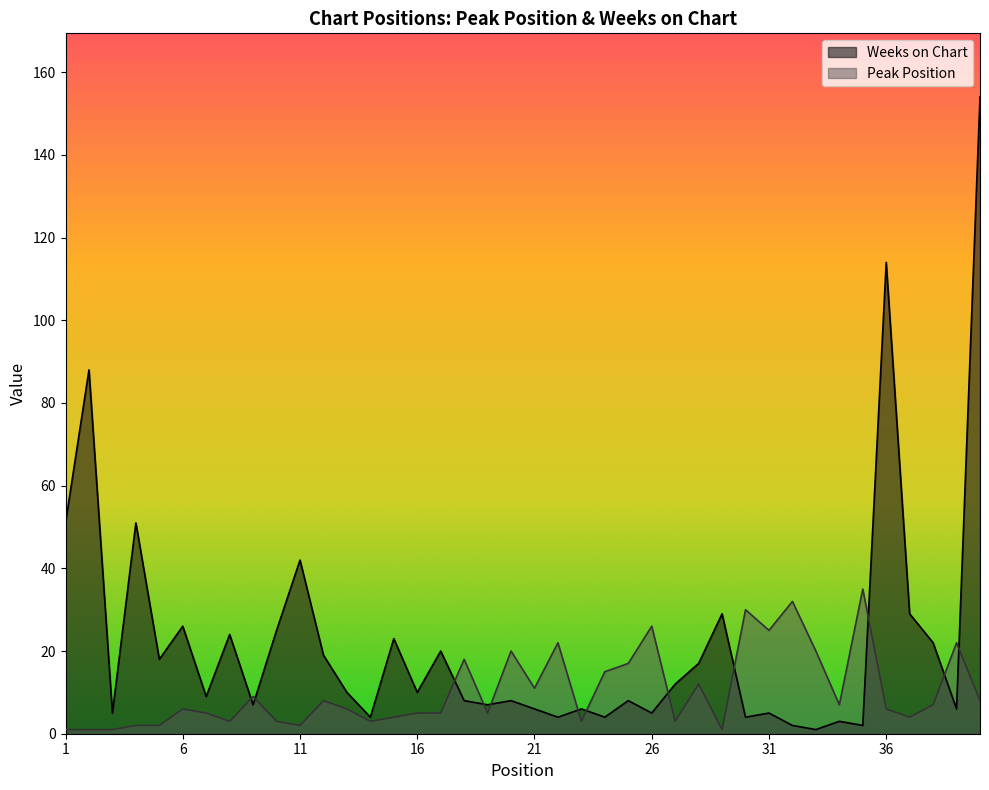

Reading left to right, extract all data points from this chart.

Peak Position: 1=1	2=1	3=1	4=2	5=2	6=6	7=5	8=3	9=9	10=3	11=2	12=8	13=6	14=3	15=4	16=5	17=5	18=18	19=5	20=20	21=11	22=22	23=3	24=15	25=17	26=26	27=3	28=12	29=1	30=30	31=25	32=32	33=20	34=7	35=35	36=6	37=4	38=7	39=22	40=8
Weeks on Chart: 1=51	2=88	3=5	4=51	5=18	6=26	7=9	8=24	9=7	10=25	11=42	12=19	13=10	14=4	15=23	16=10	17=20	18=8	19=7	20=8	21=6	22=4	23=6	24=4	25=8	26=5	27=12	28=17	29=29	30=4	31=5	32=2	33=1	34=3	35=2	36=114	37=29	38=22	39=6	40=154